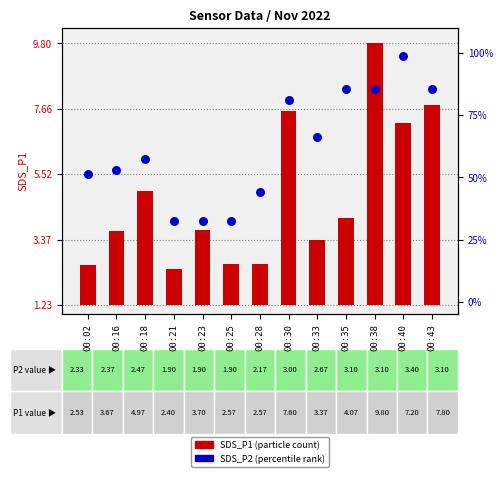

Is the value of SDS_P2 (percentile rank) at 00:18 greater than the value of SDS_P1 (particle count) at 00:28?

Yes